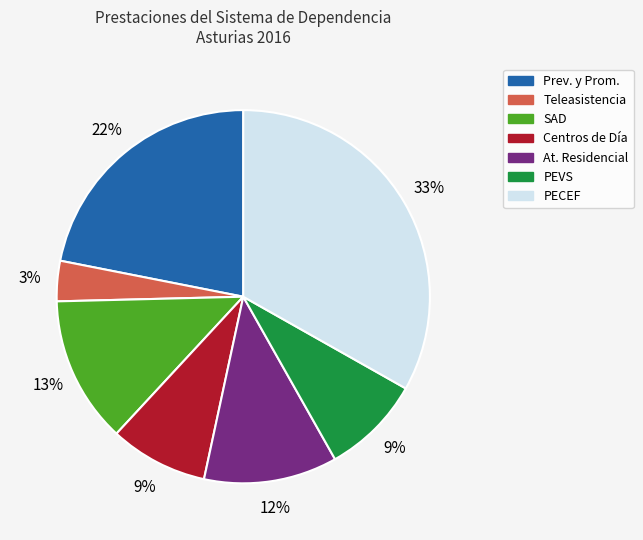

Is it true that SAD is 13% of the pie?

True